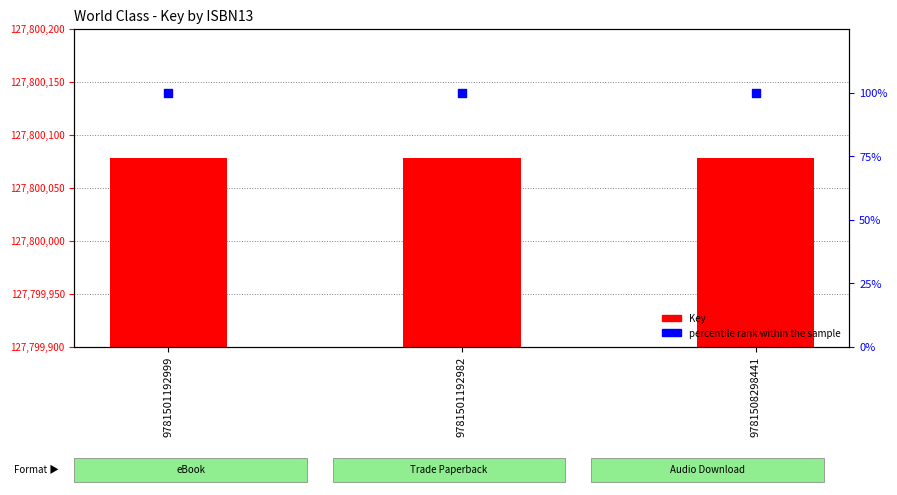

At how many categories does at least one series exceed 55203458?

3